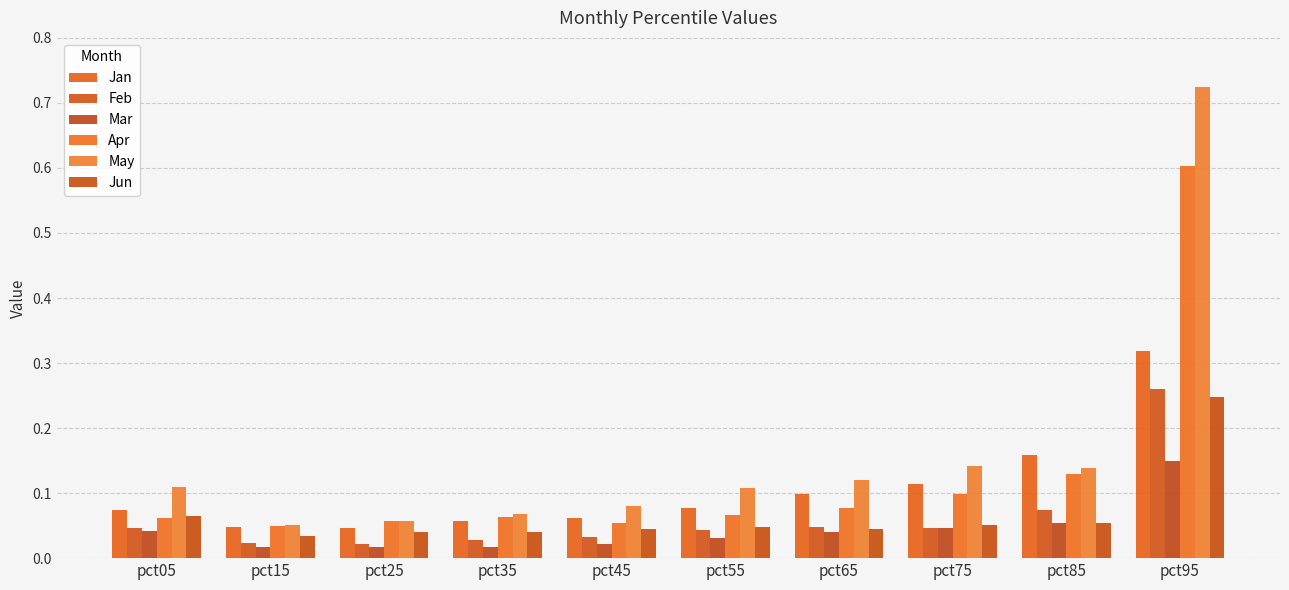

Is it true that Apr equals 0.0 at pct25?

False